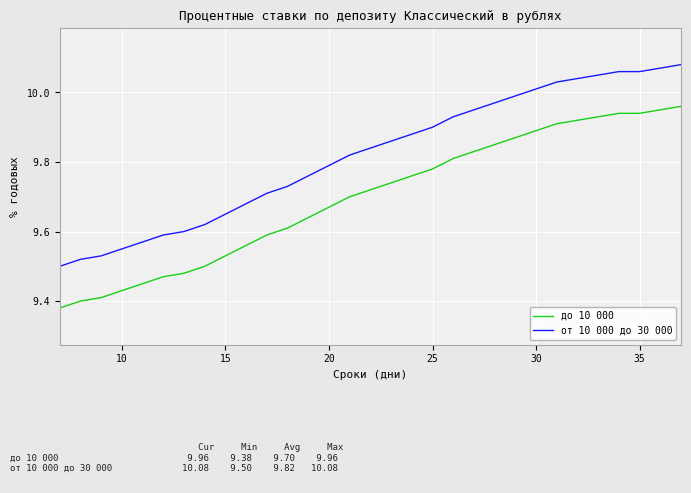

True or false: от 10 000 до 30 000 and до 10 000 intersect in this chart.

False